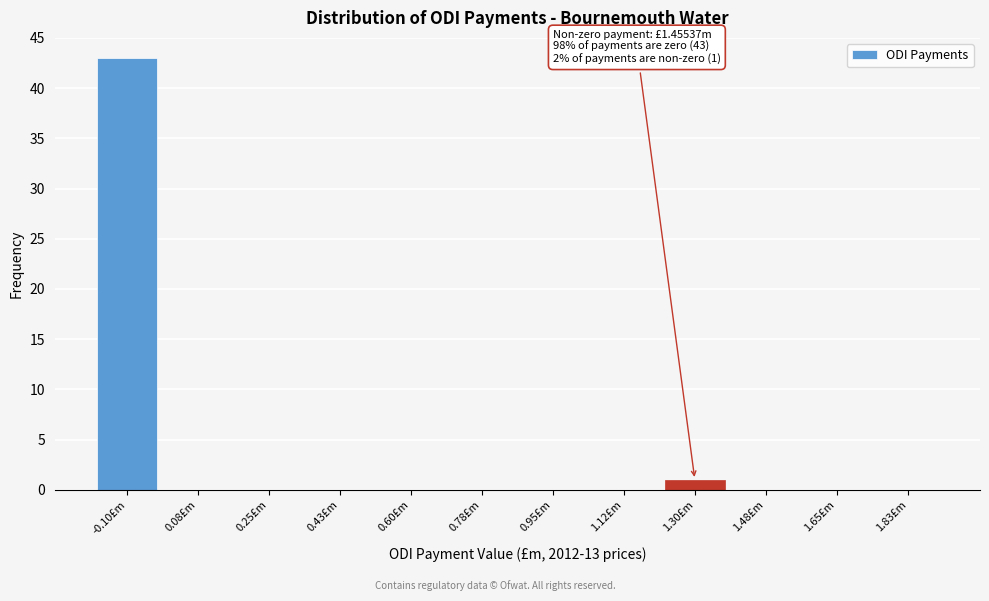

Reading left to right, list all the values displayed in this chart.

-0.10£m=43	0.08£m=0	0.25£m=0	0.43£m=0	0.60£m=0	0.78£m=0	0.95£m=0	1.12£m=0	1.30£m=1	1.48£m=0	1.65£m=0	1.83£m=0